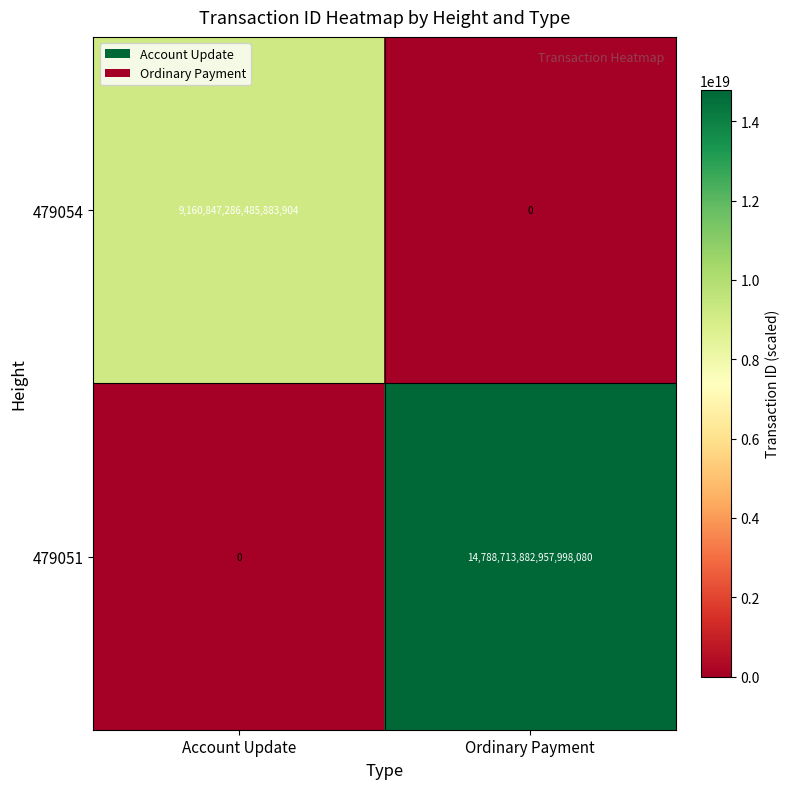

Which series has the widest spread of values?

479051